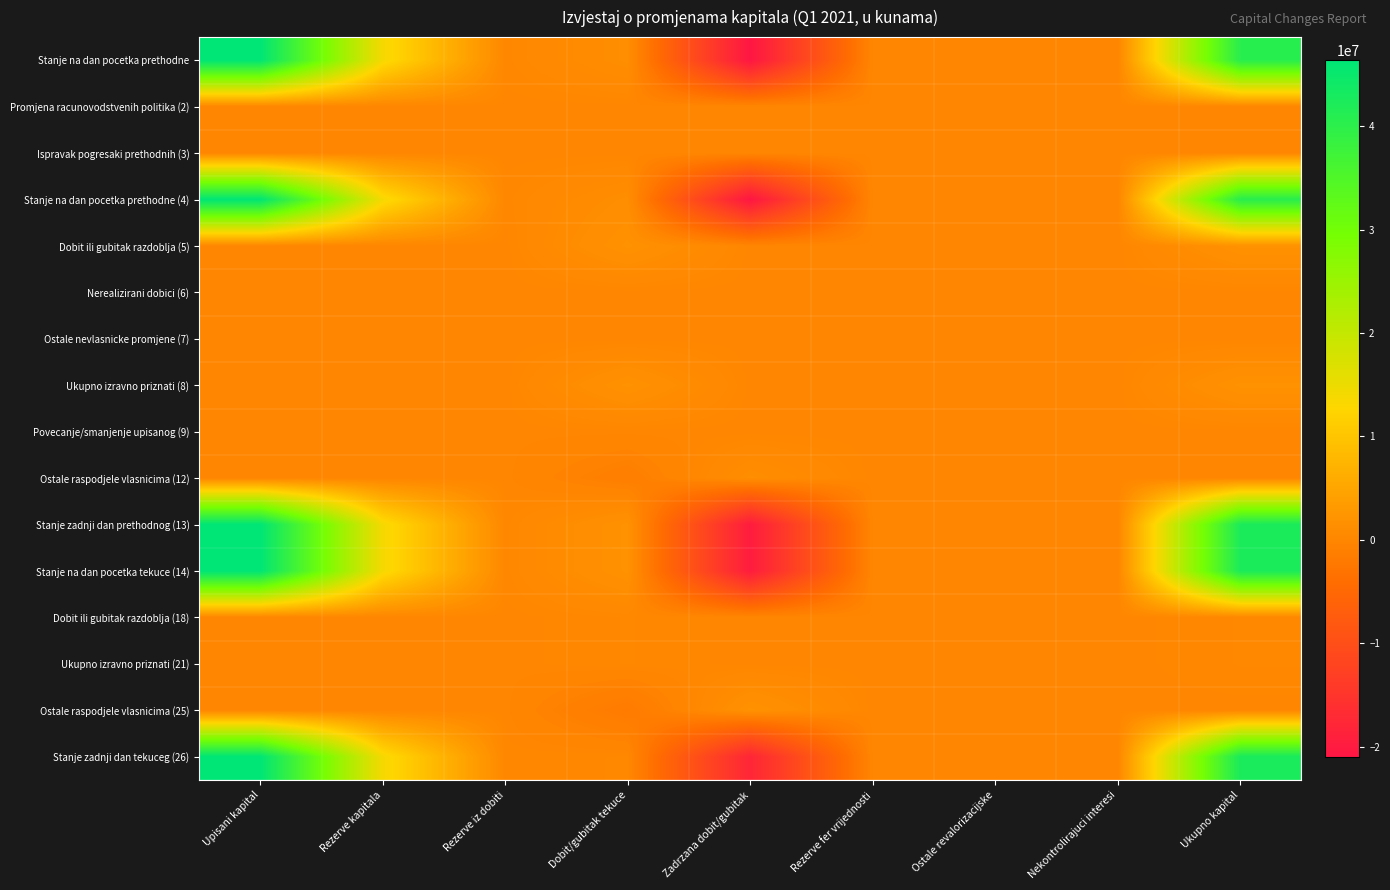

Reading left to right, transcribe all the data shown in this chart.

Stanje na dan pocetka prethodne: Upisani kapital=46357000	Rezerve kapitala=13860181	Rezerve iz dobiti=141000	Dobit/gubitak tekuce=1193751	Zadrzana dobit/gubitak=-20972058	Rezerve fer vrijednosti=0	Ostale revalorizacijske=0	Nekontrolirajuci interesi=0	Ukupno kapital=40579874
Promjena racunovodstvenih politika (2): Upisani kapital=0	Rezerve kapitala=0	Rezerve iz dobiti=0	Dobit/gubitak tekuce=0	Zadrzana dobit/gubitak=0	Rezerve fer vrijednosti=0	Ostale revalorizacijske=0	Nekontrolirajuci interesi=0	Ukupno kapital=0
Ispravak pogresaki prethodnih (3): Upisani kapital=0	Rezerve kapitala=0	Rezerve iz dobiti=0	Dobit/gubitak tekuce=0	Zadrzana dobit/gubitak=0	Rezerve fer vrijednosti=0	Ostale revalorizacijske=0	Nekontrolirajuci interesi=0	Ukupno kapital=0
Stanje na dan pocetka prethodne (4): Upisani kapital=46357000	Rezerve kapitala=13860181	Rezerve iz dobiti=141000	Dobit/gubitak tekuce=1193751	Zadrzana dobit/gubitak=-20972058	Rezerve fer vrijednosti=0	Ostale revalorizacijske=0	Nekontrolirajuci interesi=0	Ukupno kapital=40579874
Dobit ili gubitak razdoblja (5): Upisani kapital=0	Rezerve kapitala=0	Rezerve iz dobiti=0	Dobit/gubitak tekuce=1874402	Zadrzana dobit/gubitak=0	Rezerve fer vrijednosti=0	Ostale revalorizacijske=0	Nekontrolirajuci interesi=0	Ukupno kapital=1874402
Nerealizirani dobici (6): Upisani kapital=0	Rezerve kapitala=0	Rezerve iz dobiti=0	Dobit/gubitak tekuce=0	Zadrzana dobit/gubitak=0	Rezerve fer vrijednosti=0	Ostale revalorizacijske=0	Nekontrolirajuci interesi=0	Ukupno kapital=0
Ostale nevlasnicke promjene (7): Upisani kapital=0	Rezerve kapitala=0	Rezerve iz dobiti=0	Dobit/gubitak tekuce=0	Zadrzana dobit/gubitak=0	Rezerve fer vrijednosti=0	Ostale revalorizacijske=0	Nekontrolirajuci interesi=0	Ukupno kapital=0
Ukupno izravno priznati (8): Upisani kapital=0	Rezerve kapitala=0	Rezerve iz dobiti=0	Dobit/gubitak tekuce=1874402	Zadrzana dobit/gubitak=0	Rezerve fer vrijednosti=0	Ostale revalorizacijske=0	Nekontrolirajuci interesi=0	Ukupno kapital=1874402
Povecanje/smanjenje upisanog (9): Upisani kapital=0	Rezerve kapitala=0	Rezerve iz dobiti=0	Dobit/gubitak tekuce=0	Zadrzana dobit/gubitak=0	Rezerve fer vrijednosti=0	Ostale revalorizacijske=0	Nekontrolirajuci interesi=0	Ukupno kapital=0
Ostale raspodjele vlasnicima (12): Upisani kapital=0	Rezerve kapitala=0	Rezerve iz dobiti=0	Dobit/gubitak tekuce=-1193751	Zadrzana dobit/gubitak=1193751	Rezerve fer vrijednosti=0	Ostale revalorizacijske=0	Nekontrolirajuci interesi=0	Ukupno kapital=0
Stanje zadnji dan prethodnog (13): Upisani kapital=46357000	Rezerve kapitala=13860181	Rezerve iz dobiti=141000	Dobit/gubitak tekuce=1874402	Zadrzana dobit/gubitak=-19778307	Rezerve fer vrijednosti=0	Ostale revalorizacijske=0	Nekontrolirajuci interesi=0	Ukupno kapital=42454276
Stanje na dan pocetka tekuce (14): Upisani kapital=46357000	Rezerve kapitala=13860181	Rezerve iz dobiti=141000	Dobit/gubitak tekuce=1874402	Zadrzana dobit/gubitak=-19778307	Rezerve fer vrijednosti=0	Ostale revalorizacijske=0	Nekontrolirajuci interesi=0	Ukupno kapital=42454276
Dobit ili gubitak razdoblja (18): Upisani kapital=0	Rezerve kapitala=0	Rezerve iz dobiti=0	Dobit/gubitak tekuce=212745	Zadrzana dobit/gubitak=0	Rezerve fer vrijednosti=0	Ostale revalorizacijske=0	Nekontrolirajuci interesi=0	Ukupno kapital=212745
Ukupno izravno priznati (21): Upisani kapital=0	Rezerve kapitala=0	Rezerve iz dobiti=0	Dobit/gubitak tekuce=212745	Zadrzana dobit/gubitak=0	Rezerve fer vrijednosti=0	Ostale revalorizacijske=0	Nekontrolirajuci interesi=0	Ukupno kapital=212745
Ostale raspodjele vlasnicima (25): Upisani kapital=0	Rezerve kapitala=0	Rezerve iz dobiti=0	Dobit/gubitak tekuce=-1874402	Zadrzana dobit/gubitak=1874402	Rezerve fer vrijednosti=0	Ostale revalorizacijske=0	Nekontrolirajuci interesi=0	Ukupno kapital=0
Stanje zadnji dan tekuceg (26): Upisani kapital=46357000	Rezerve kapitala=13860181	Rezerve iz dobiti=141000	Dobit/gubitak tekuce=212745	Zadrzana dobit/gubitak=-17903905	Rezerve fer vrijednosti=0	Ostale revalorizacijske=0	Nekontrolirajuci interesi=0	Ukupno kapital=42667021